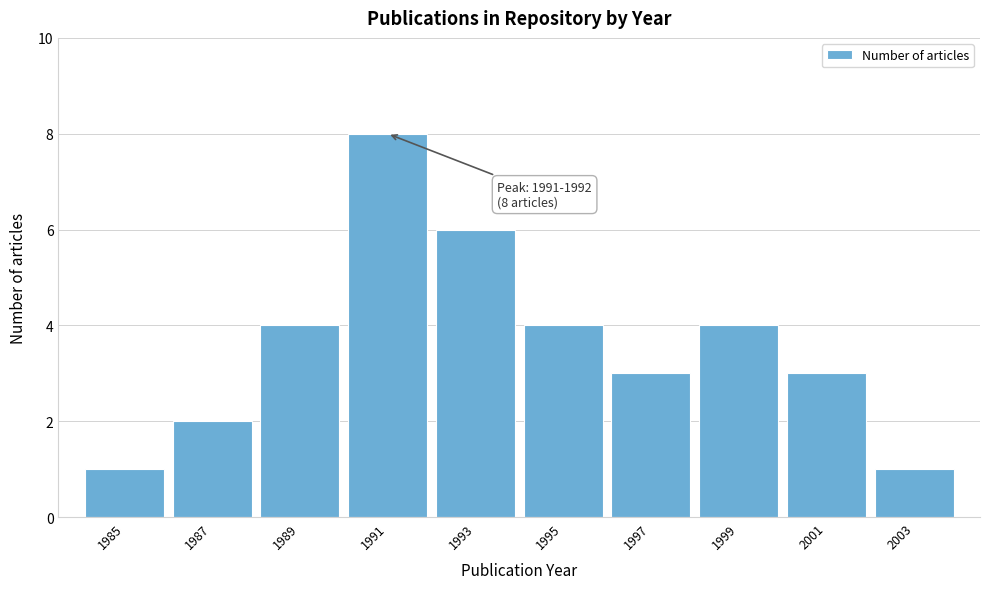

Reading left to right, what are all the values shown in this chart?

1	2	4	8	6	4	3	4	3	1